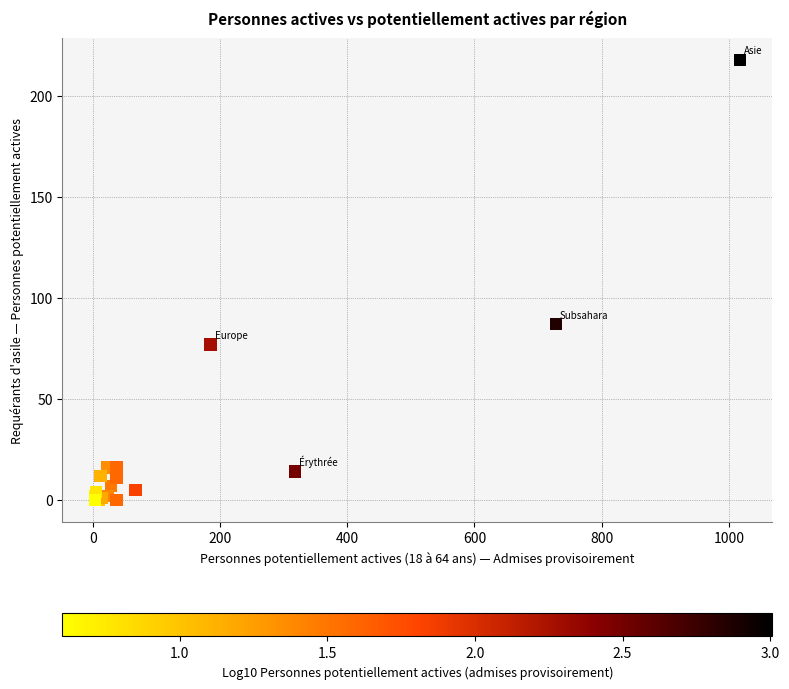

What Y value in the scatter plot is closest to 109?

87